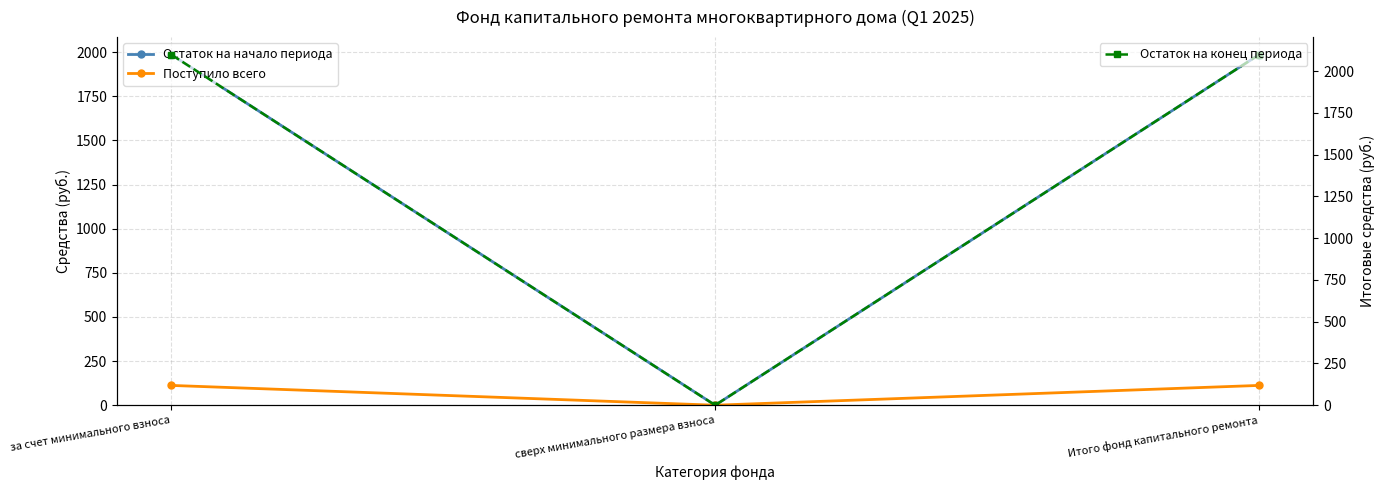

How many data points in Поступило всего are less than 112?

1